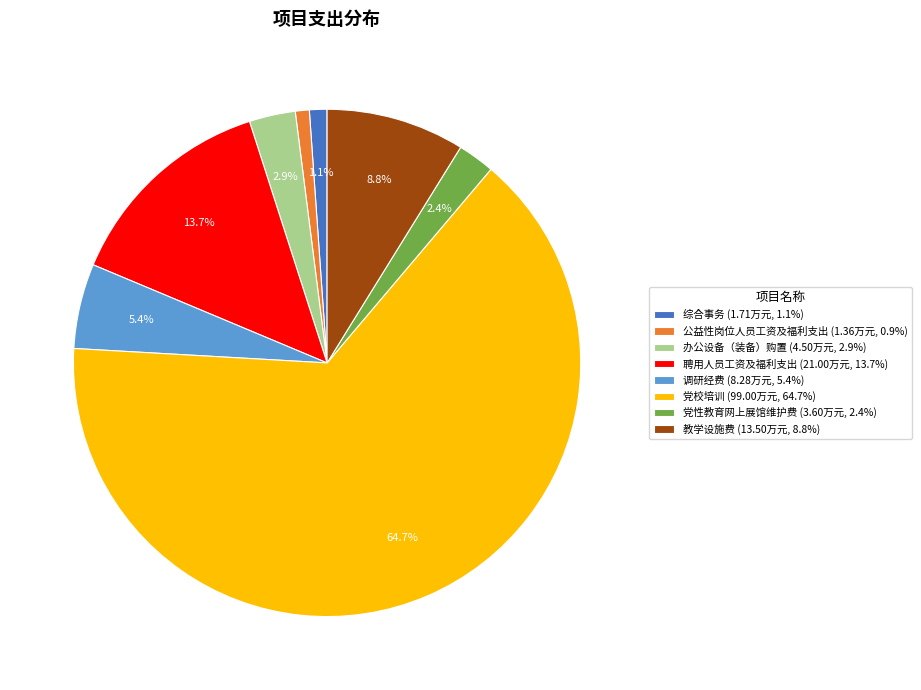

Approximately how many times larger is the value at 公益性岗位人员工资及福利支出 compared to 党性教育网上展馆维护费?

0.4